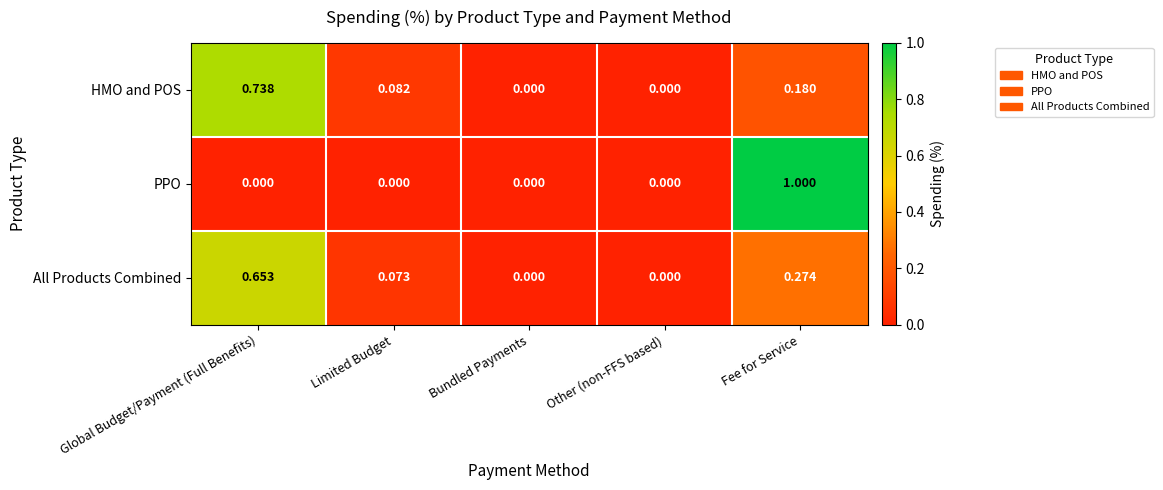

What is the total value across all series at Global Budget/Payment (Full Benefits)?

1.4